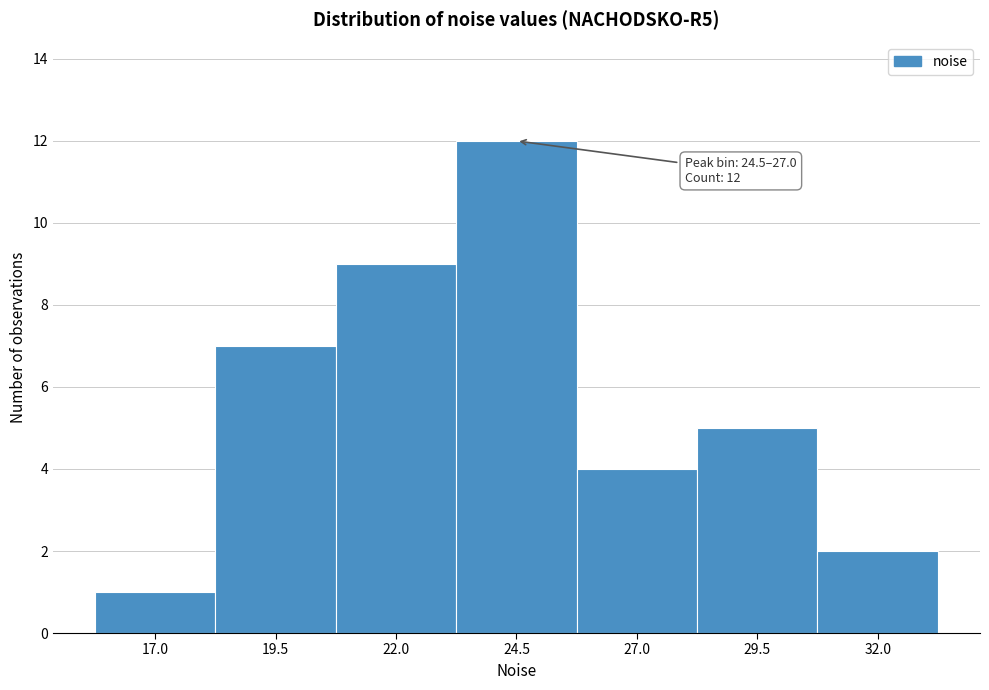

Reading right to left, what are all the values shown in this chart?

2	5	4	12	9	7	1